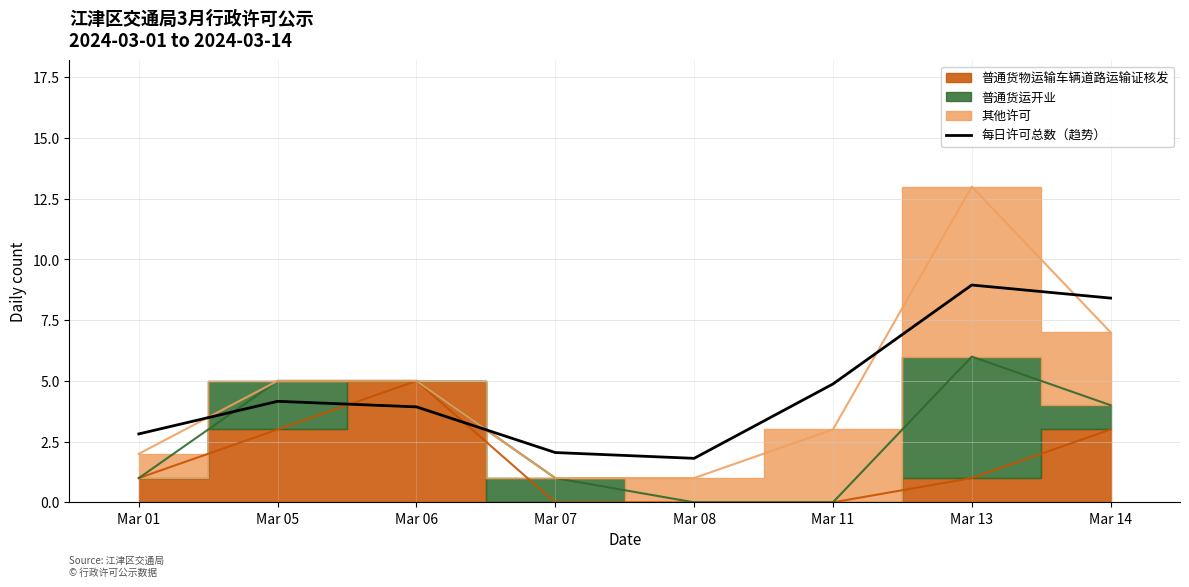

What is the lowest value of the 每日许可总数（趋势） series?

1.8